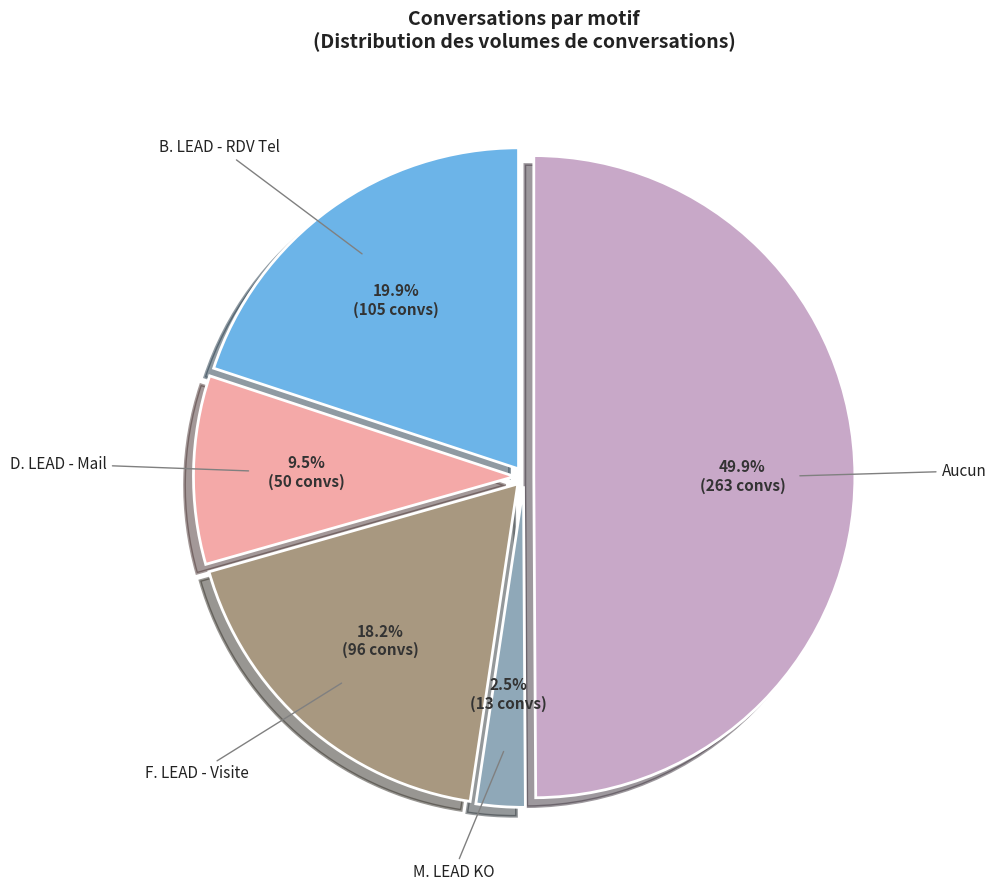

Is F. LEAD - Visite the majority of the pie?

No